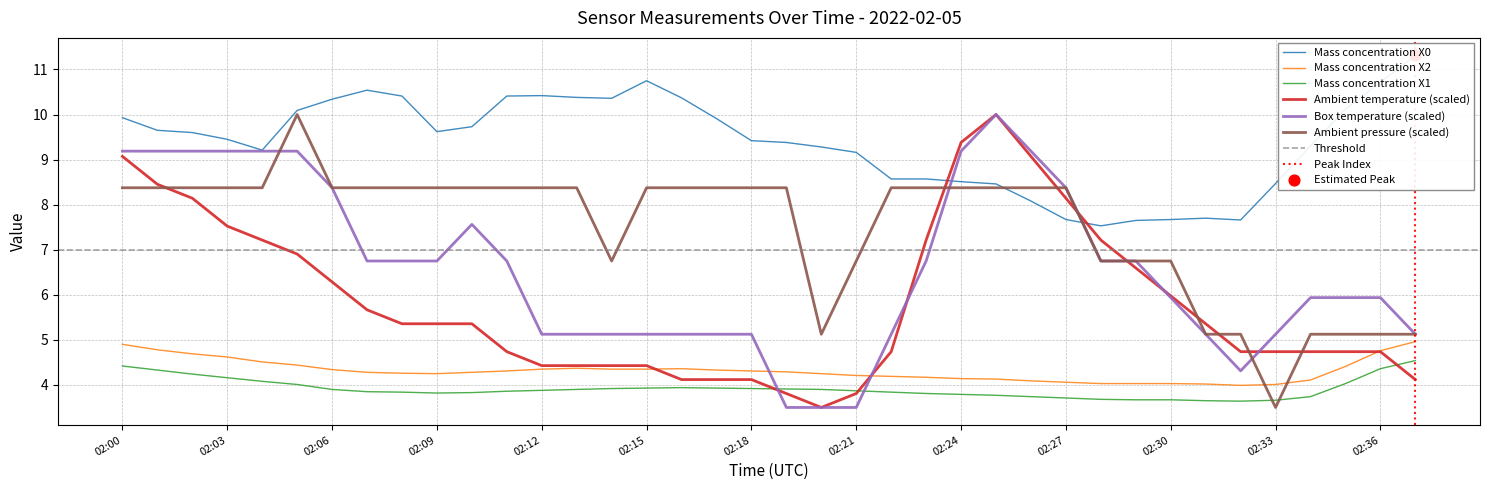

Is the value of Ambient temperature at 02:08 greater than the value of Box temperature at 02:30?

No